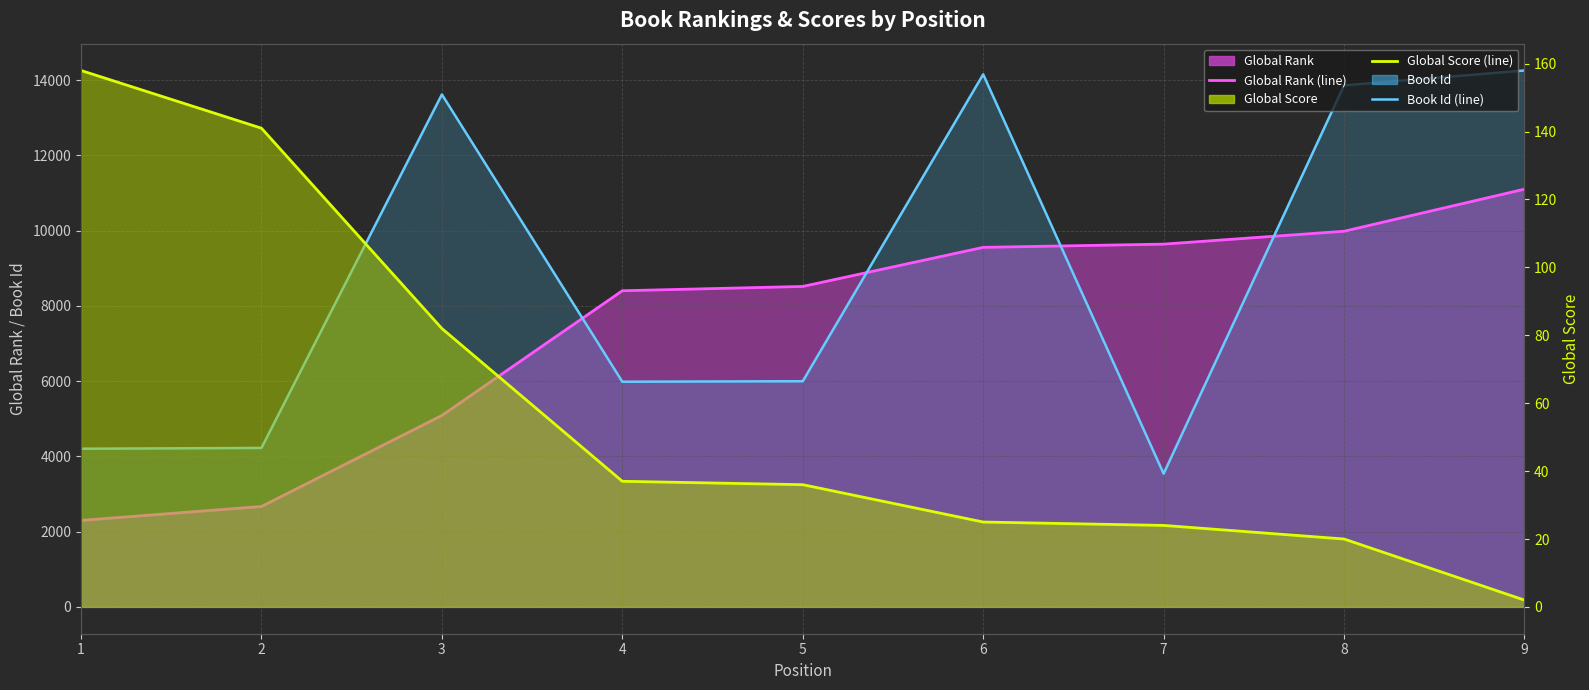

What is the value of the Global Rank (line) point at the 3rd from the left?

5088